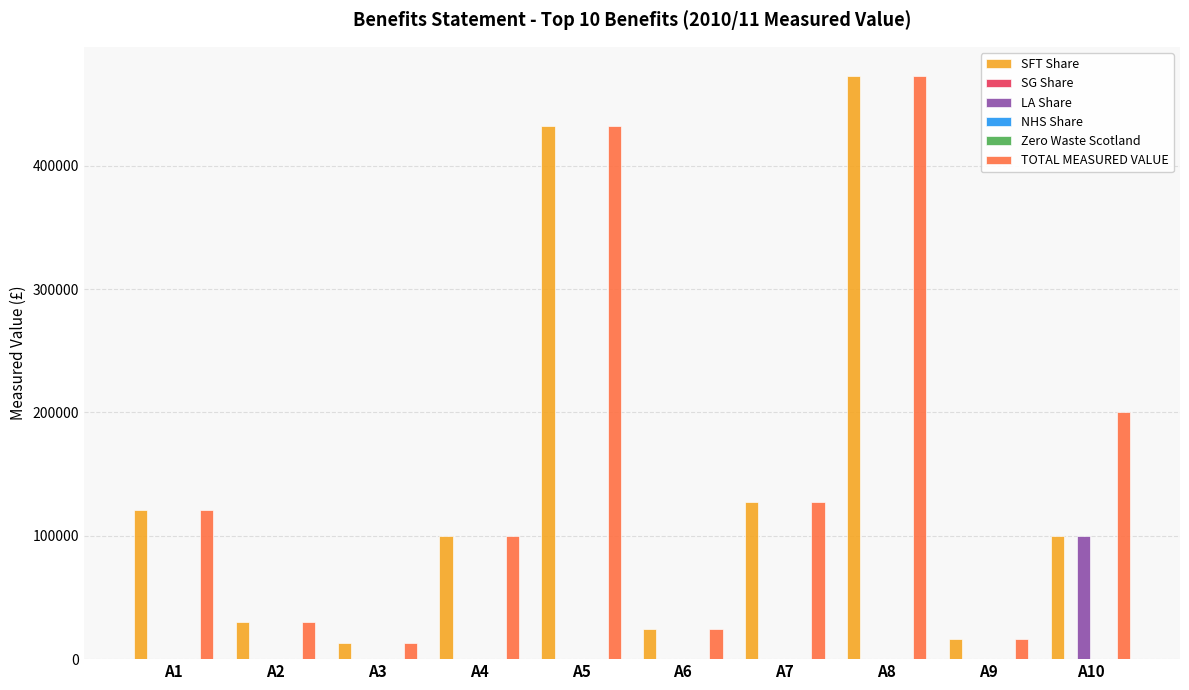

Which series has the largest range (max minus min)?

SFT Share